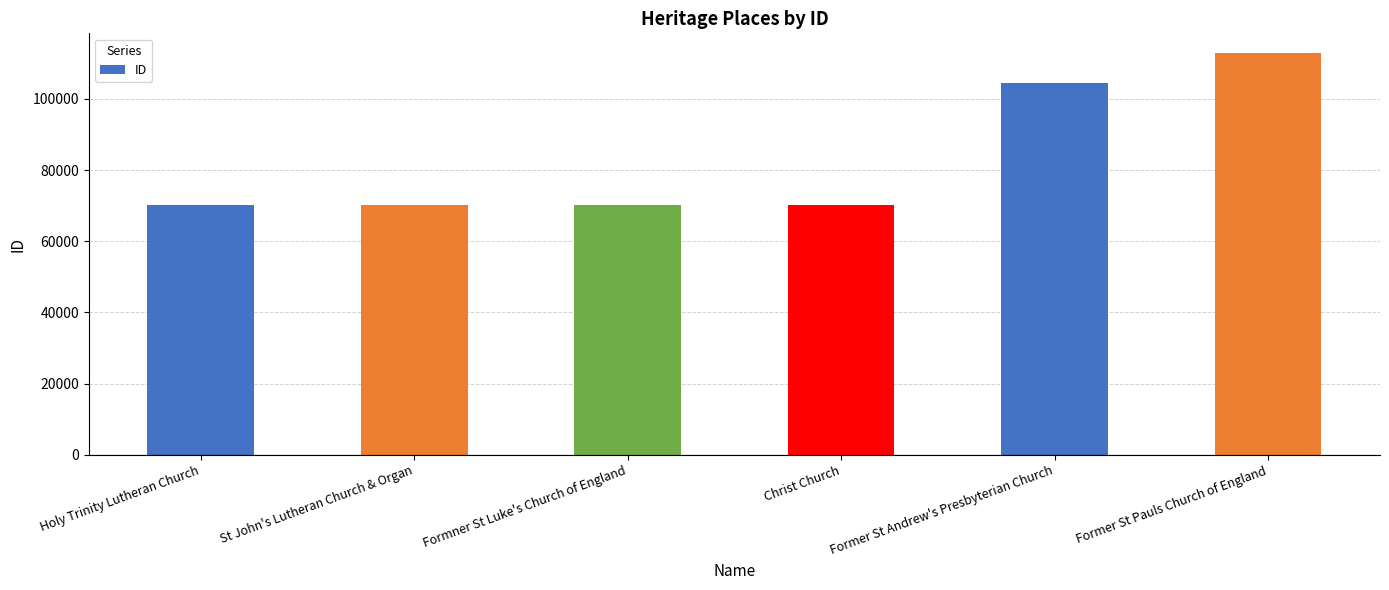

At which label is the value closest to 91418?

Former St Andrew's Presbyterian Church